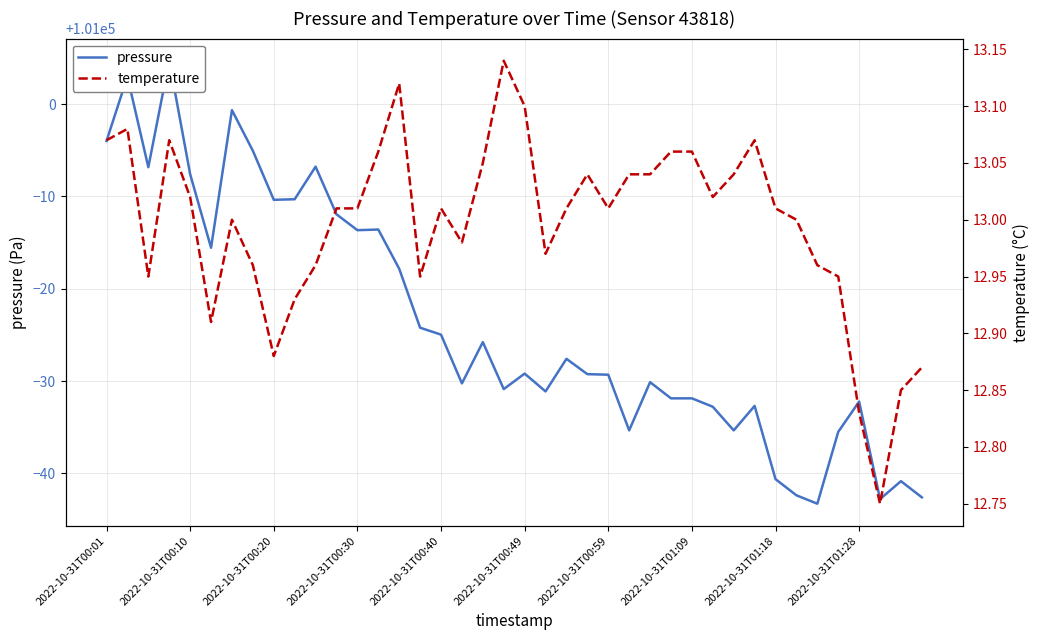

True or false: temperature and pressure cross at least once.

False